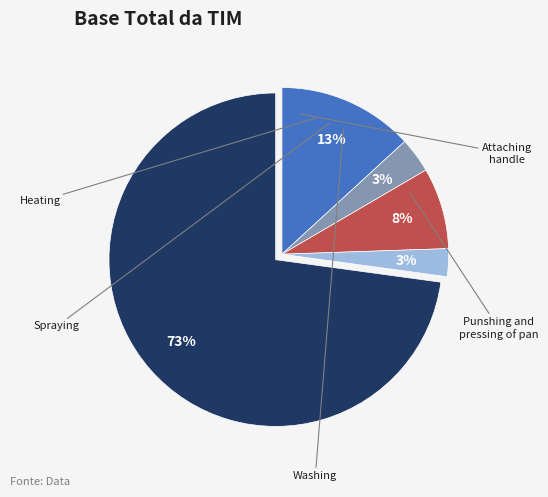

To the nearest percent, what is the average slice percentage?

20%